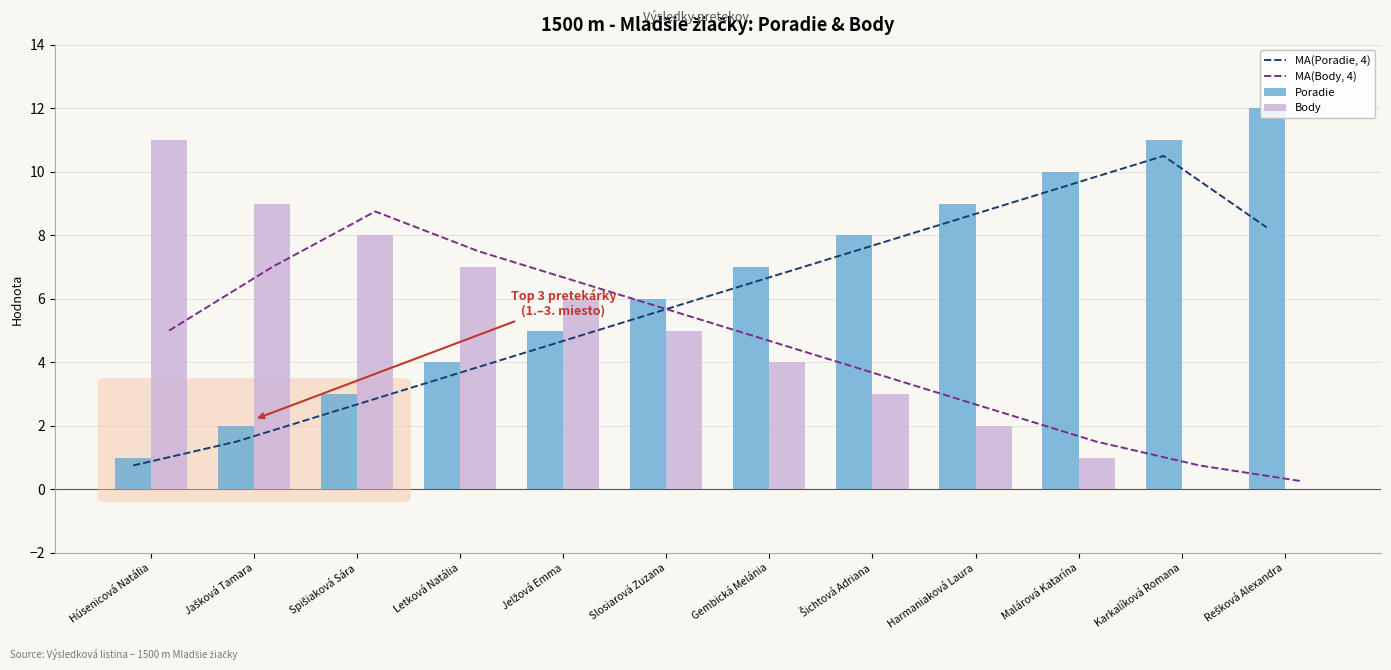

What position from the right is Letková Natália?

9